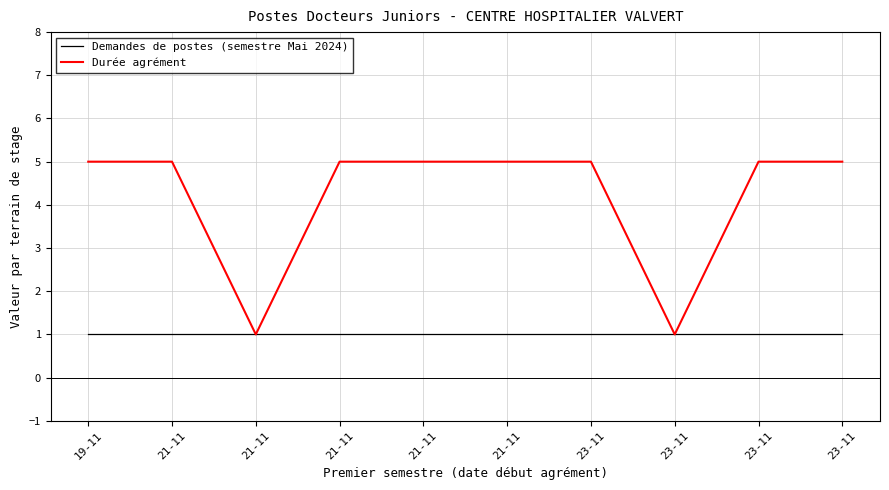

What is the approximate value of Demandes de postes (semestre Mai 2024) at 23-11?

1